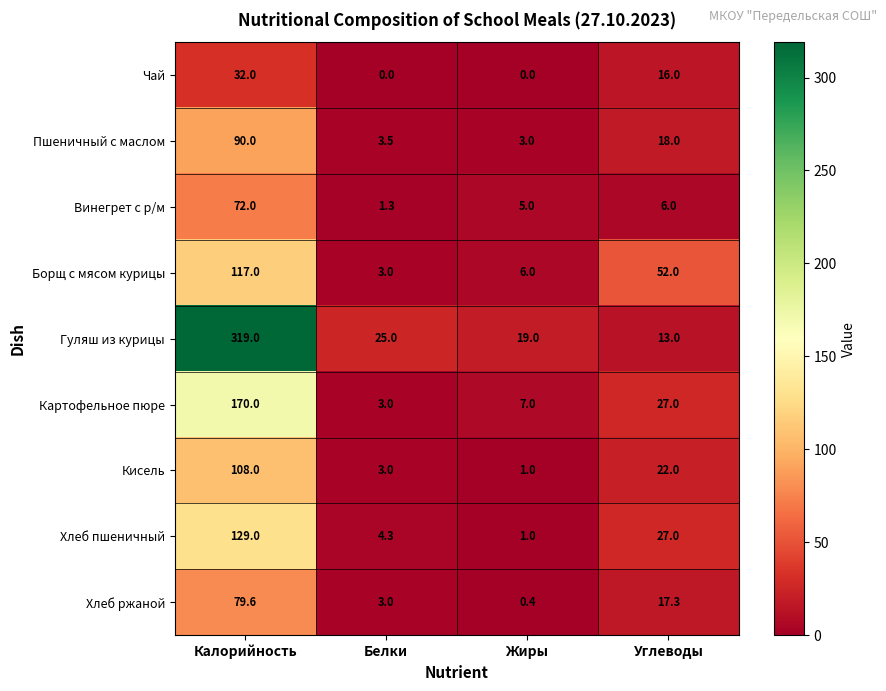

Rank the categories by Гуляш из курицы value from lowest to highest.

Углеводы, Жиры, Белки, Калорийность